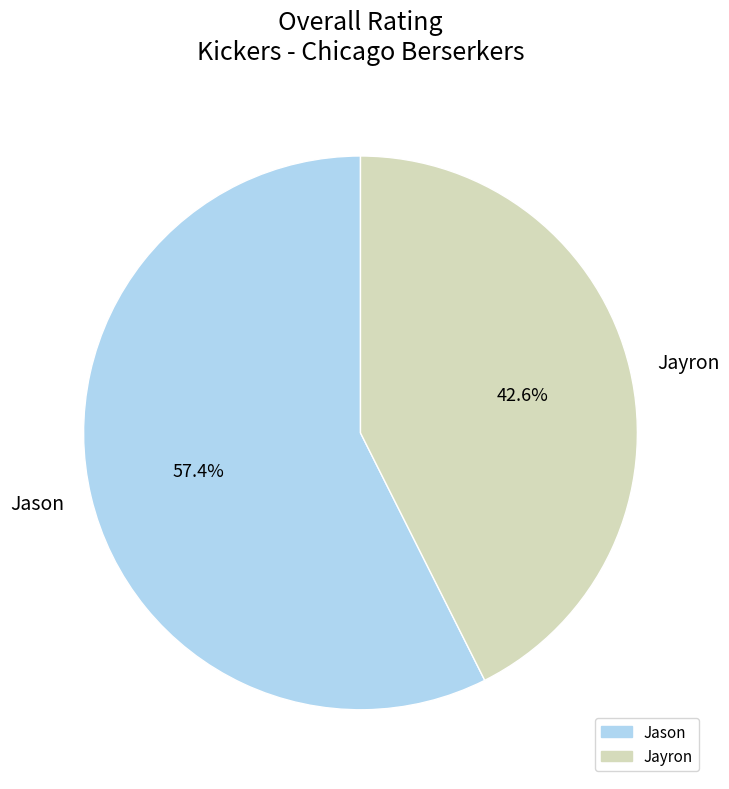

Which slice is the smallest?

Jayron